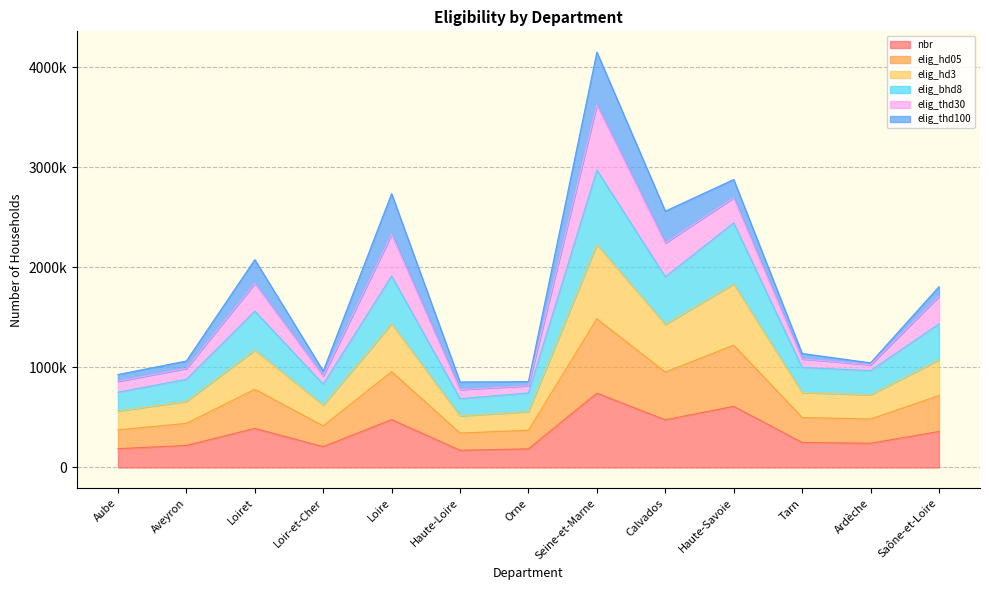

Is the value of elig_bhd8 at Ardèche greater than the value of elig_hd05 at Ardèche?

No